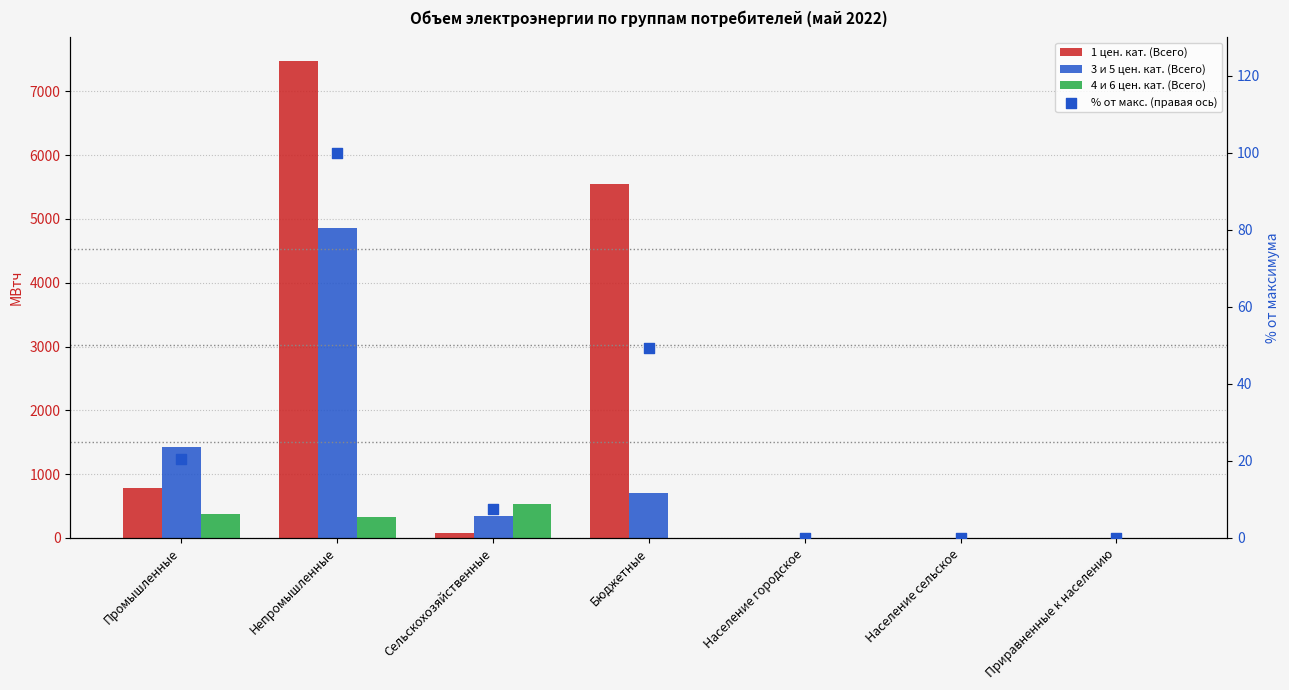

Which series reaches the minimum Y coordinate?

1 цен. кат. (Всего)